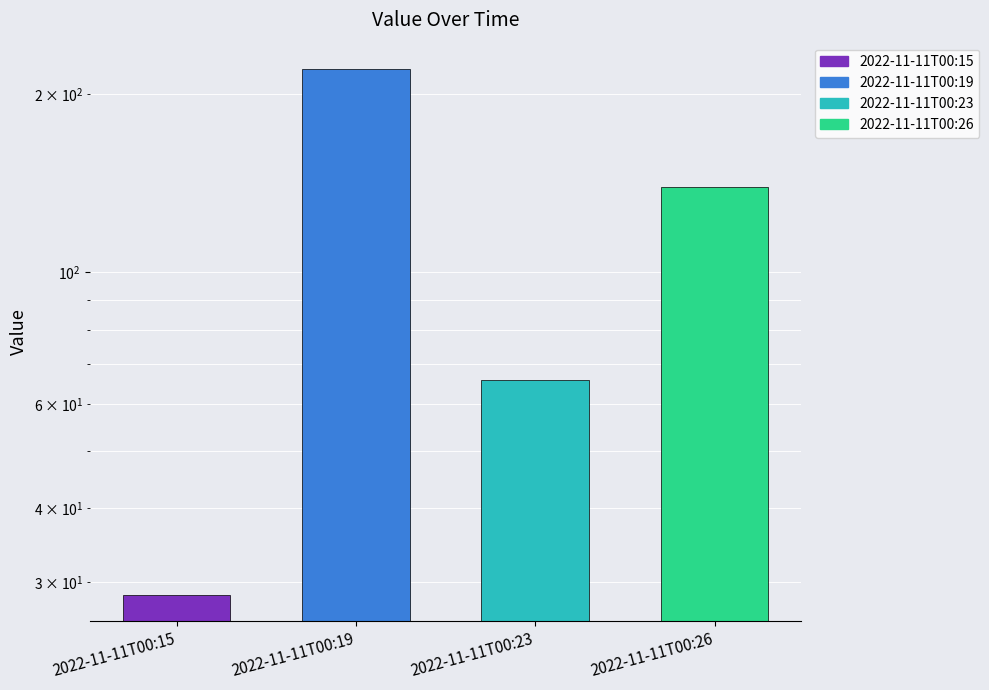

What is the ratio of the value at 2022-11-11T00:19 to the value at 2022-11-11T00:26?

1.6